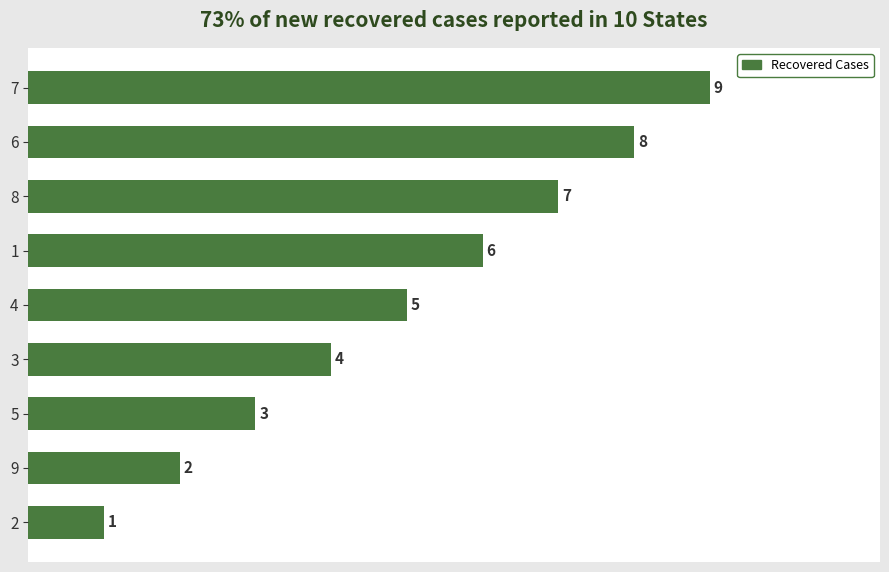

Reading bottom to top, extract all data points from this chart.

2=1	9=2	5=3	3=4	4=5	1=6	8=7	6=8	7=9